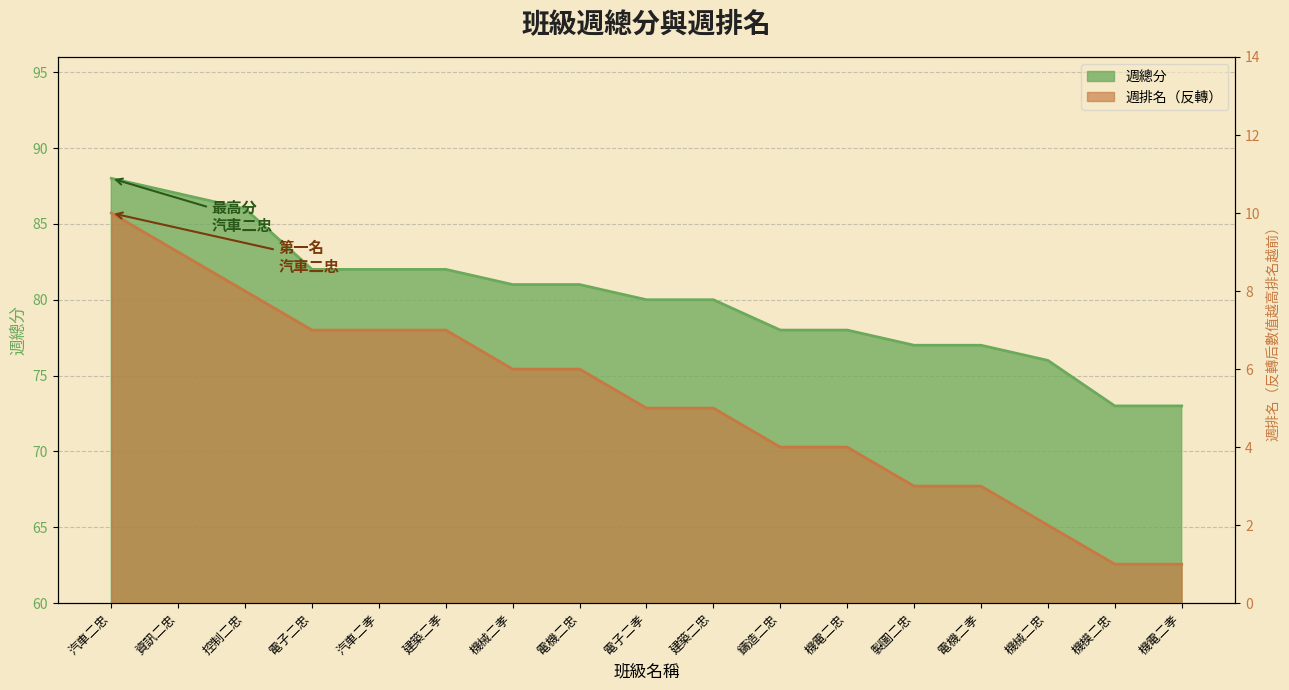

At which category does the chart reach its minimum across all series?

機模二忠